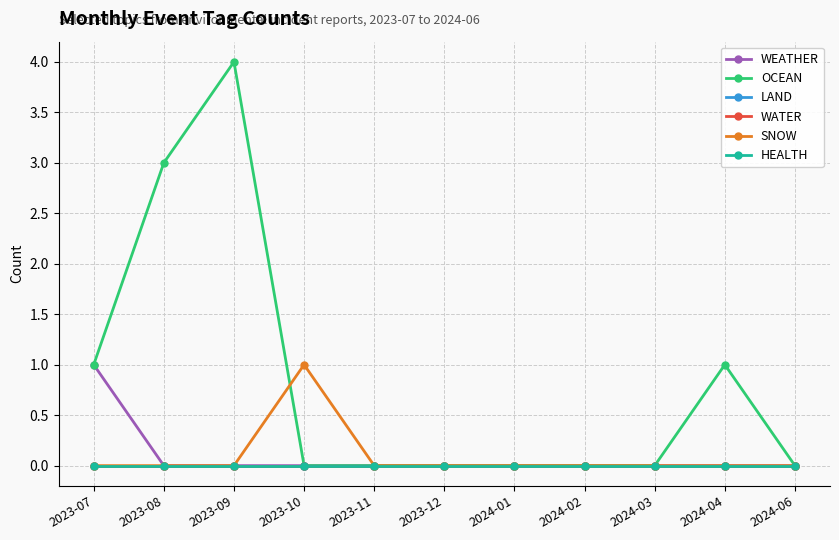

Reading right to left, extract all data points from this chart.

WEATHER: 0	0	0	0	0	0	0	0	0	0	1
OCEAN: 0	1	0	0	0	0	0	0	4	3	1
LAND: 0	0	0	0	0	0	0	0	0	0	0
WATER: 0	0	0	0	0	0	0	0	0	0	0
SNOW: 0	0	0	0	0	0	0	1	0	0	0
HEALTH: 0	0	0	0	0	0	0	0	0	0	0